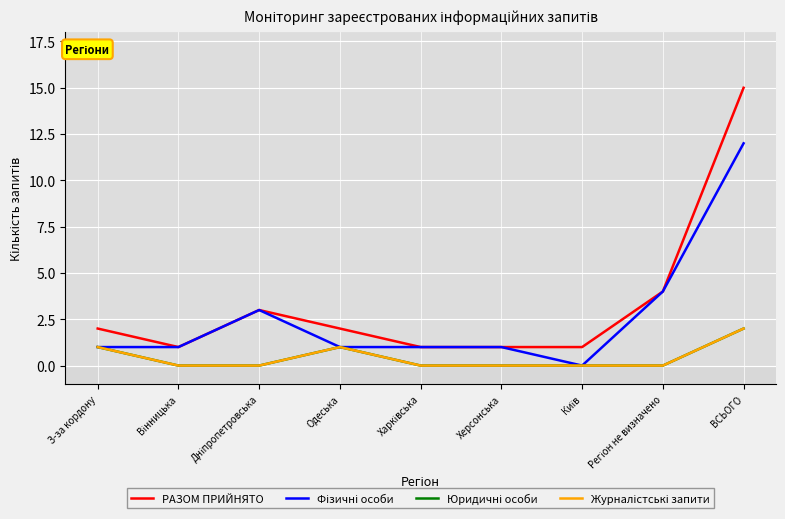

Is the value of РАЗОМ ПРИЙНЯТО at ВСЬОГО greater than the value of Юридичні особи at Одеська?

Yes